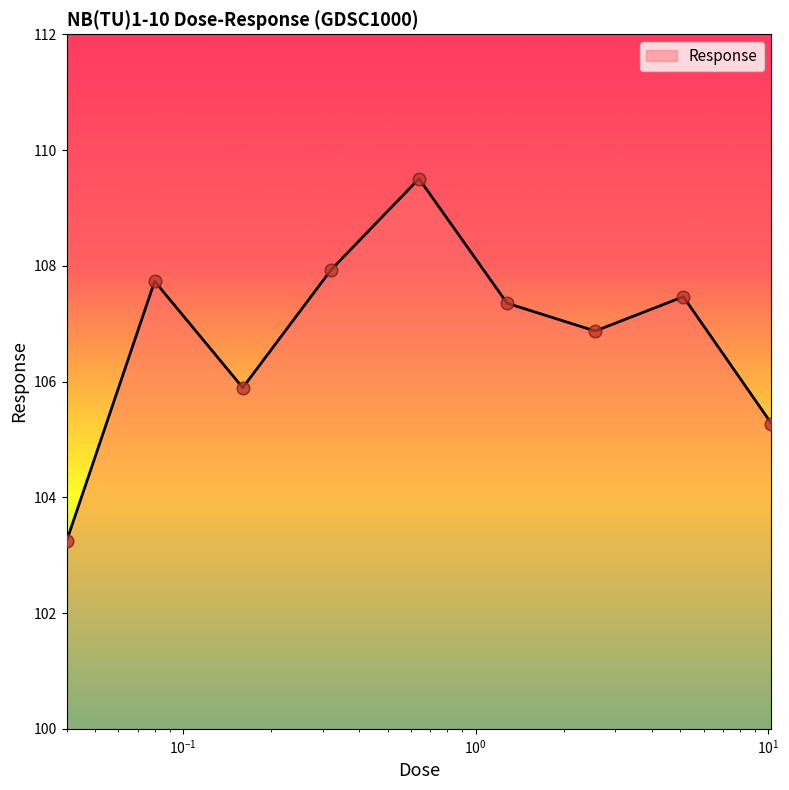

What is the smallest value displayed?

103.2